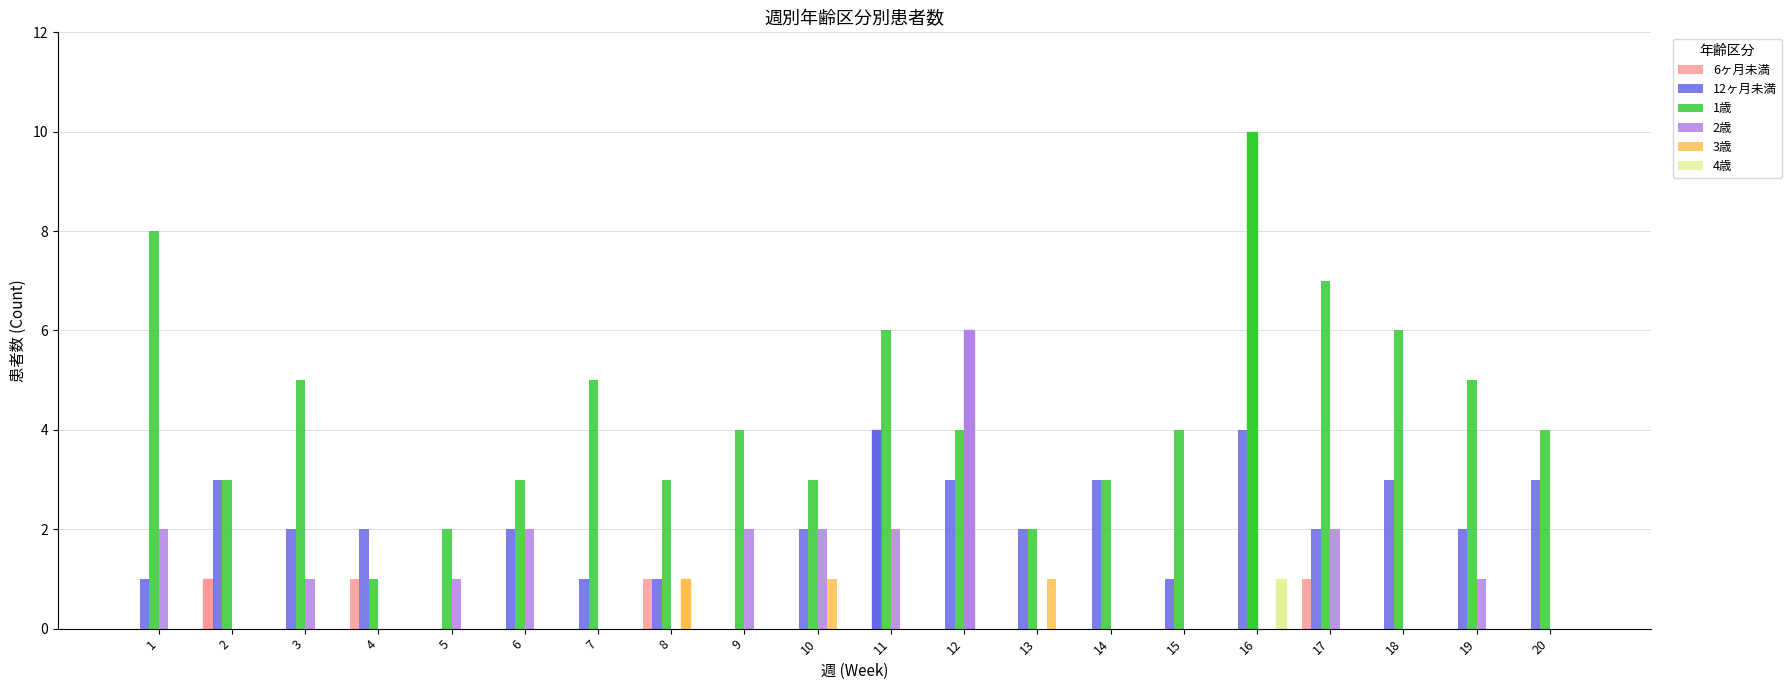

True or false: 2歳 has a value of 6 at 12.

True